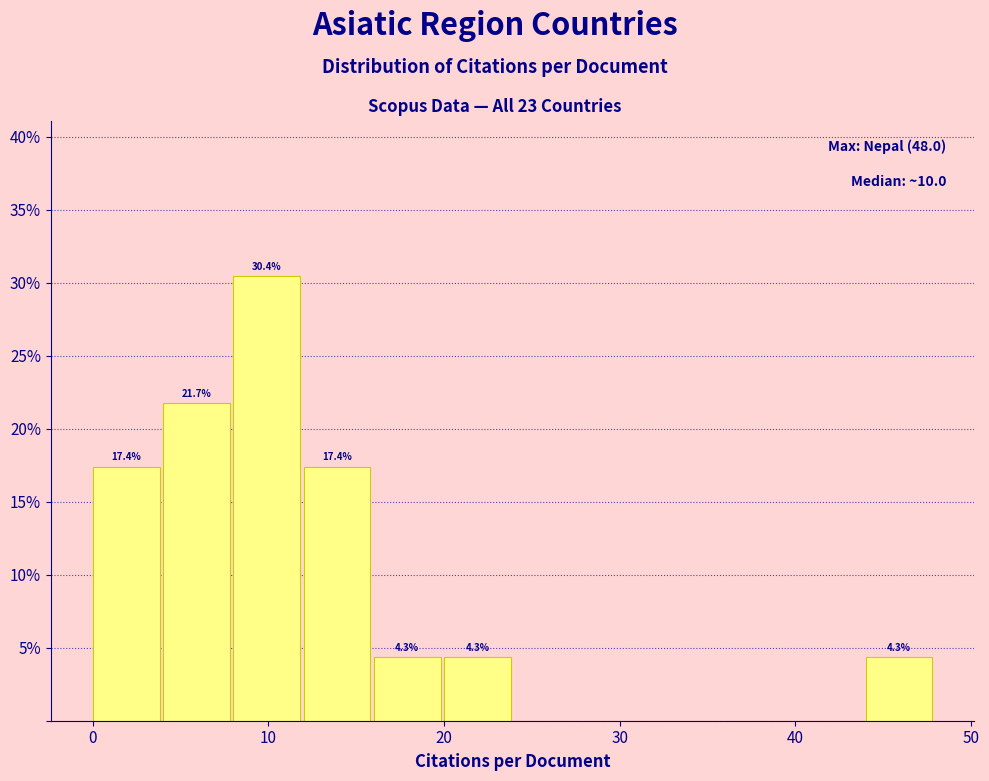

Which range on the x-axis has the tallest bar?

8 to 12